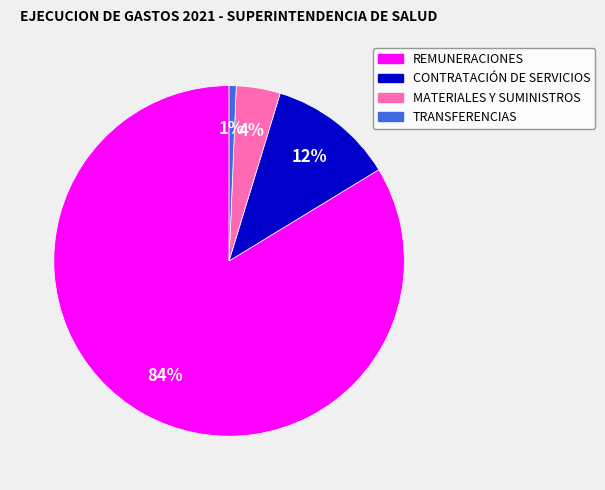

To the nearest percent, what is the average slice percentage?

25%